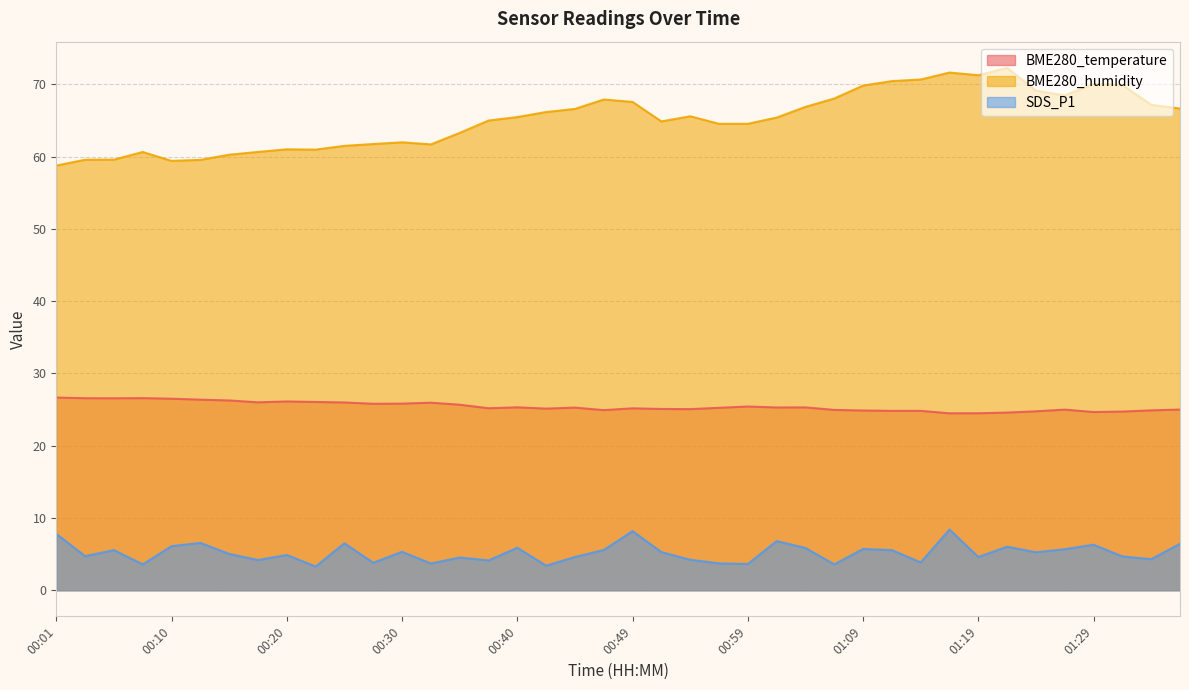

Where is the first local maximum for BME280_temperature?

00:08